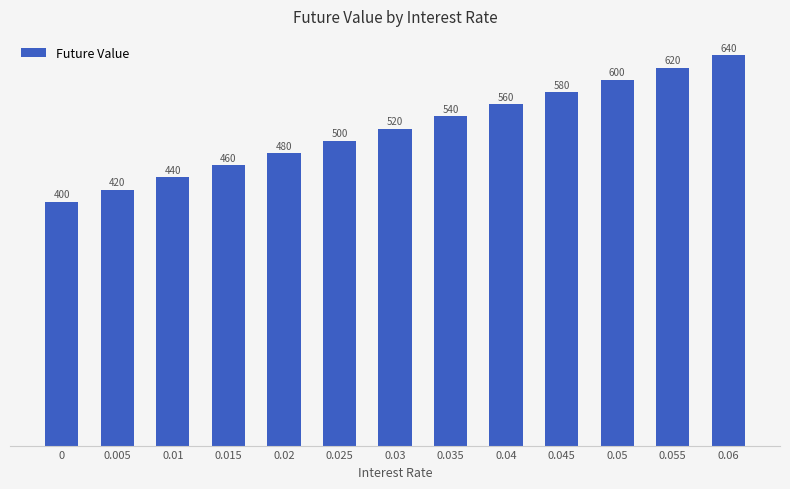

Count the number of categories in the chart.

13